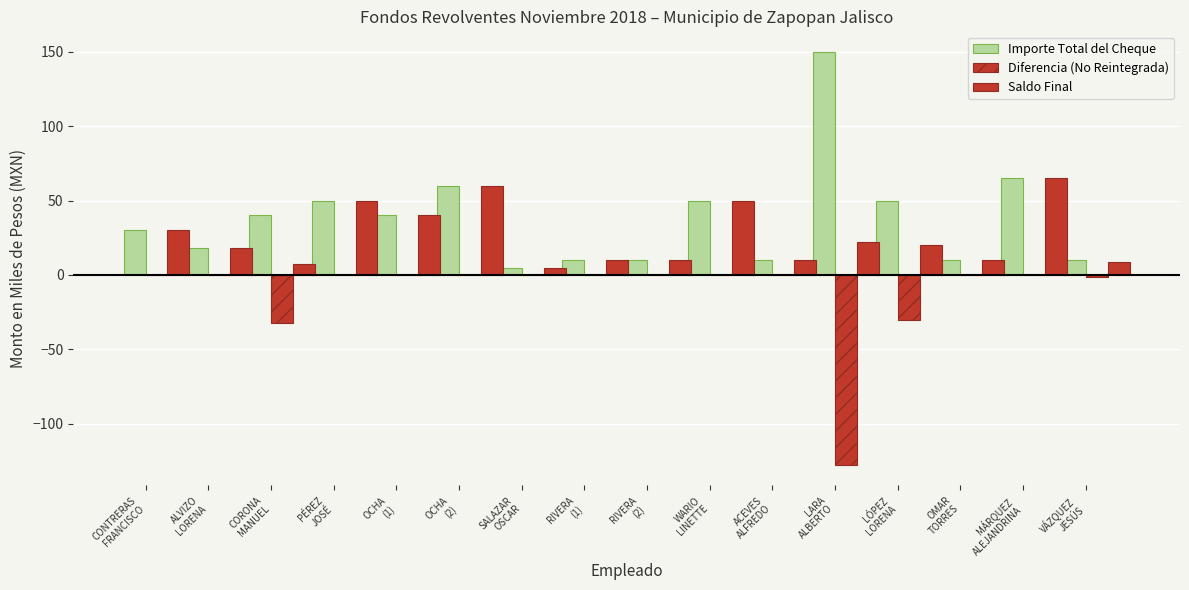

What is the difference between the second highest and minimum values in the Diferencia (No Reintegrada) series?

127.7